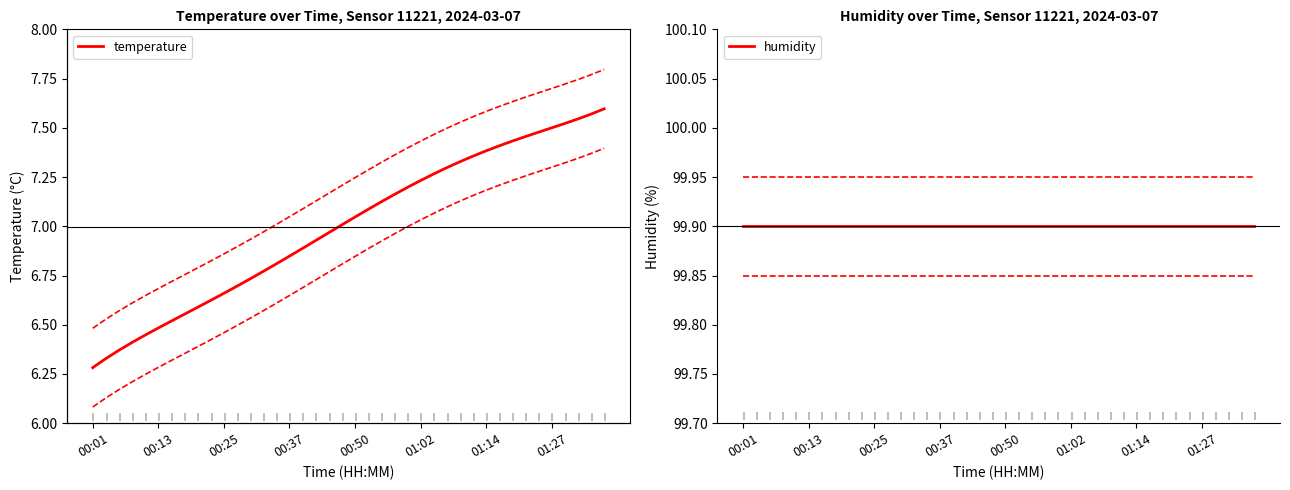

At which label does humidity reach its minimum?

00:01